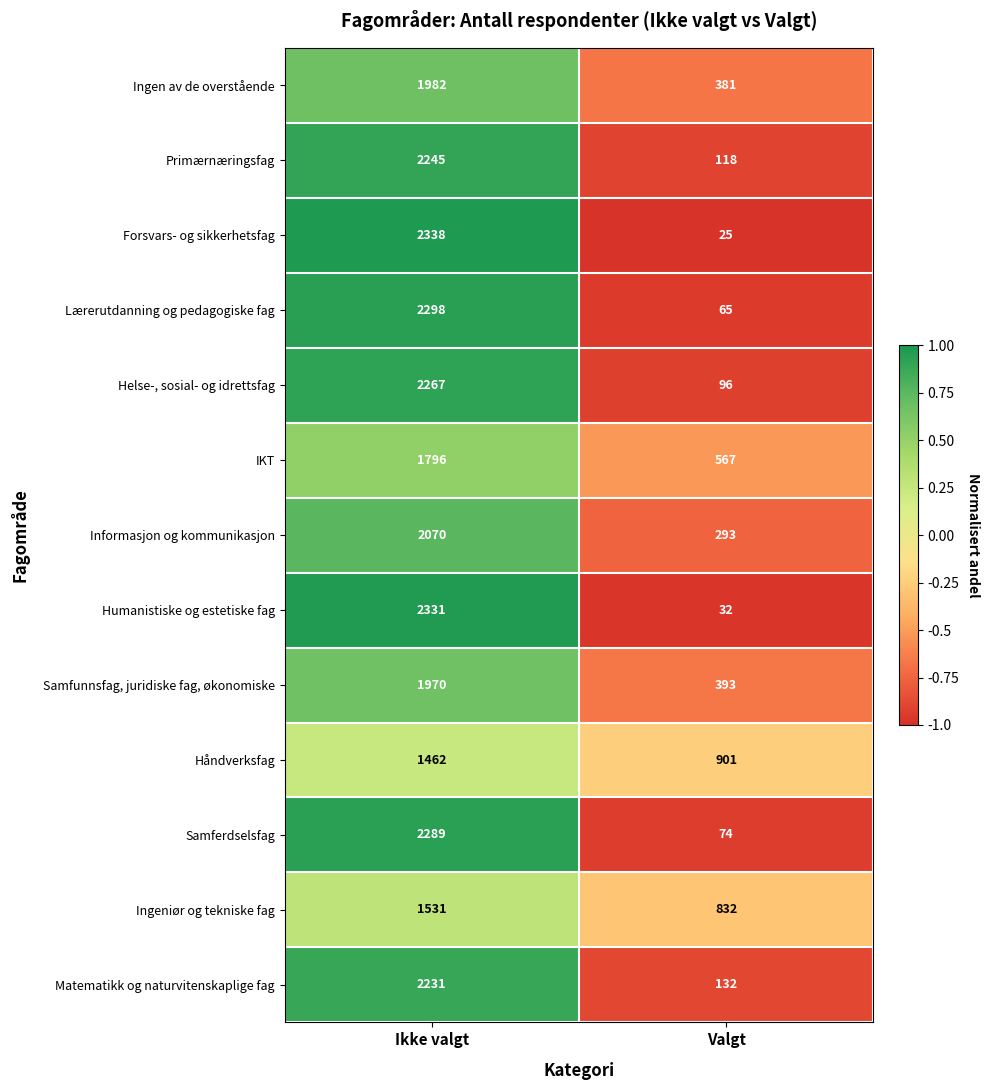

At which category is the sum across all series the highest?

Ikke valgt